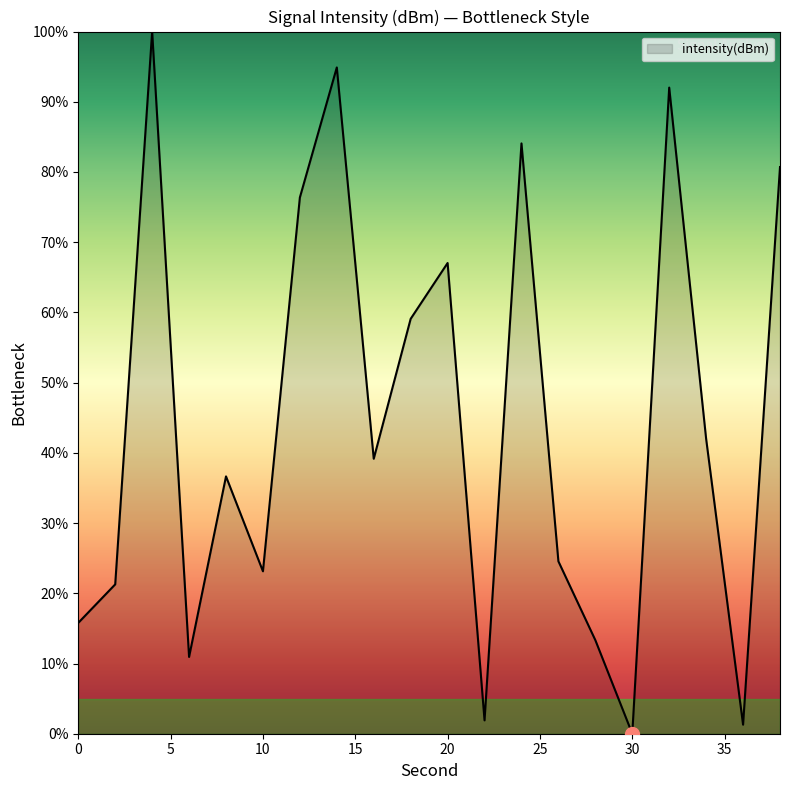

What is the greatest value displayed?

100.0